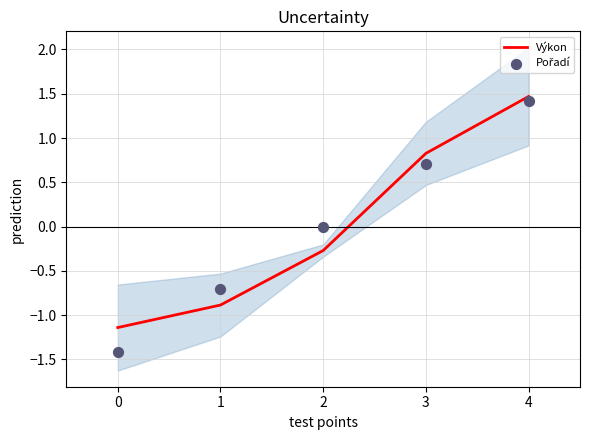

What are all the series names shown in the legend?

Výkon, Pořadí